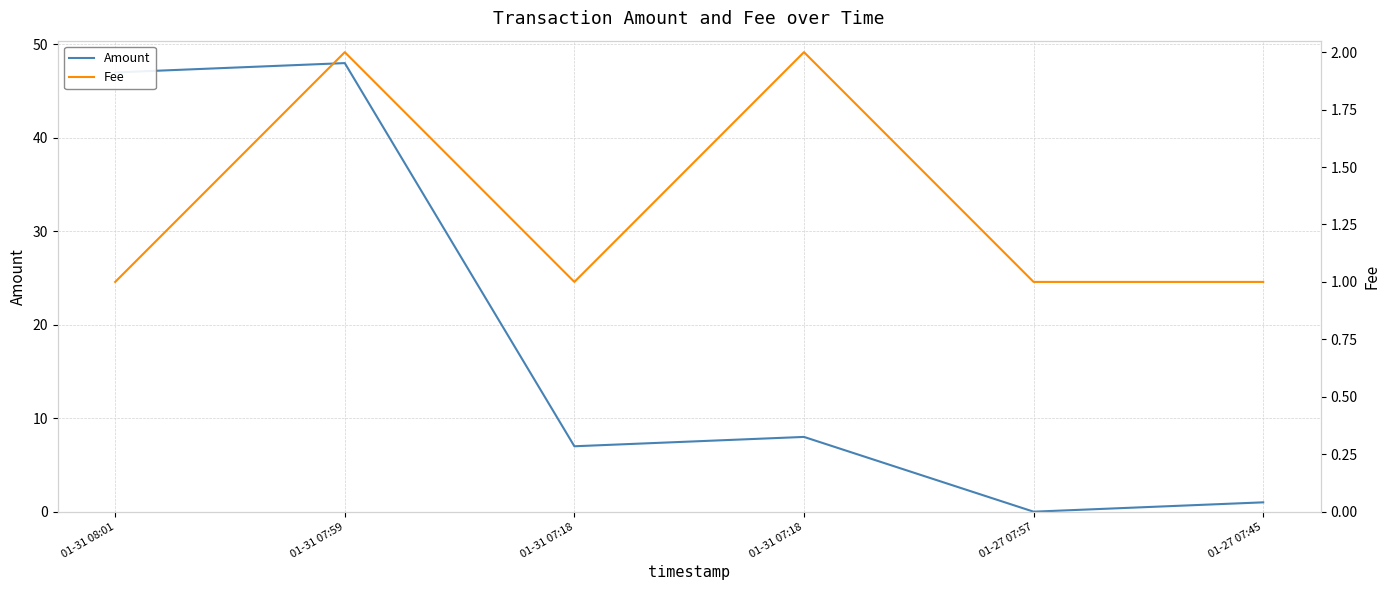

What is the label of the 2nd point from the right?

01-27 07:57